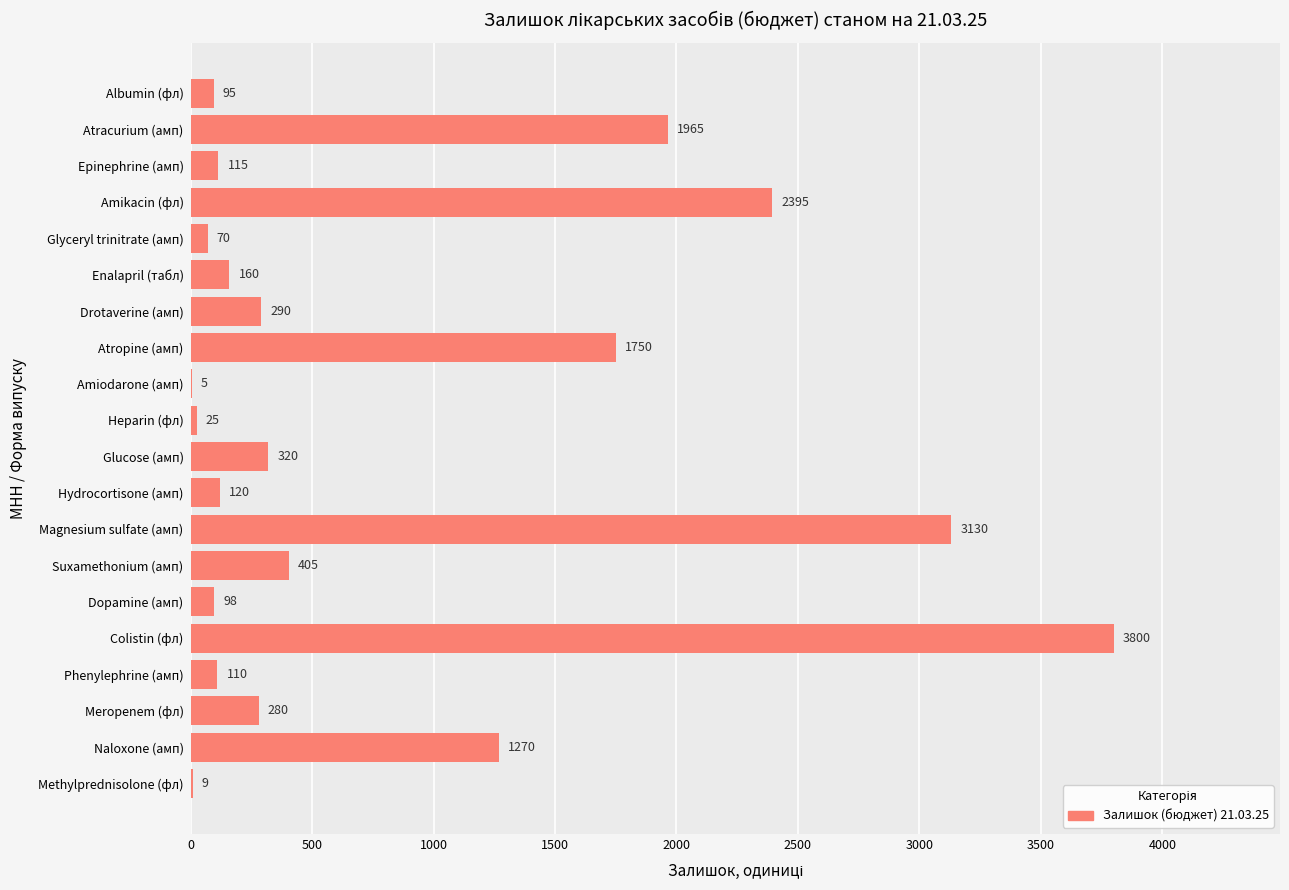

Between Atropine (амп) and Meropenem (фл), which is larger?

Atropine (амп)